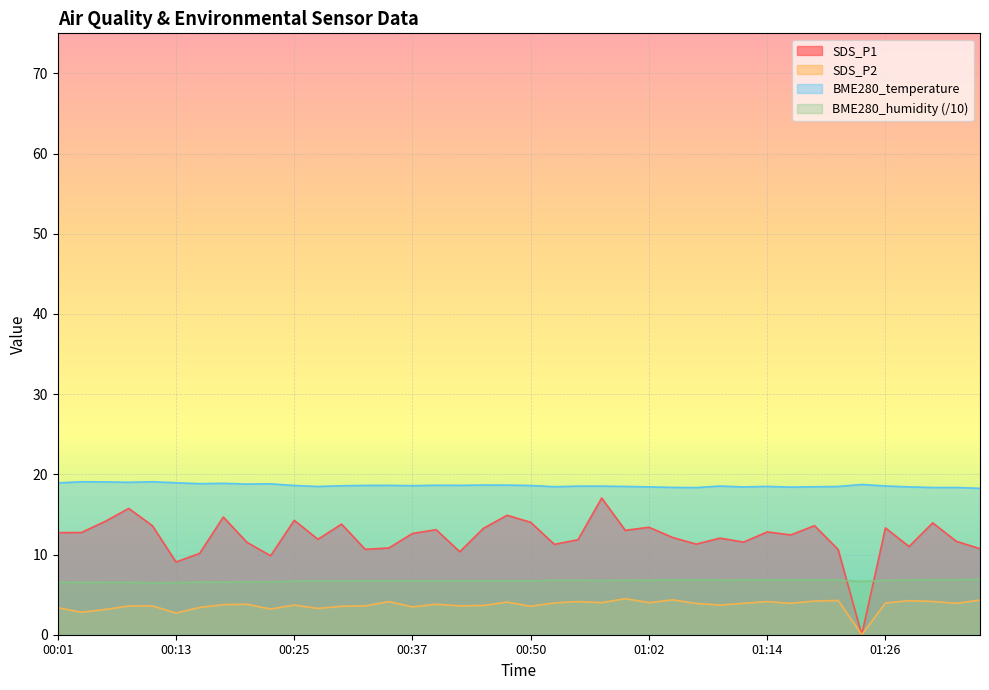

At which label does SDS_P2 reach its peak?

00:59